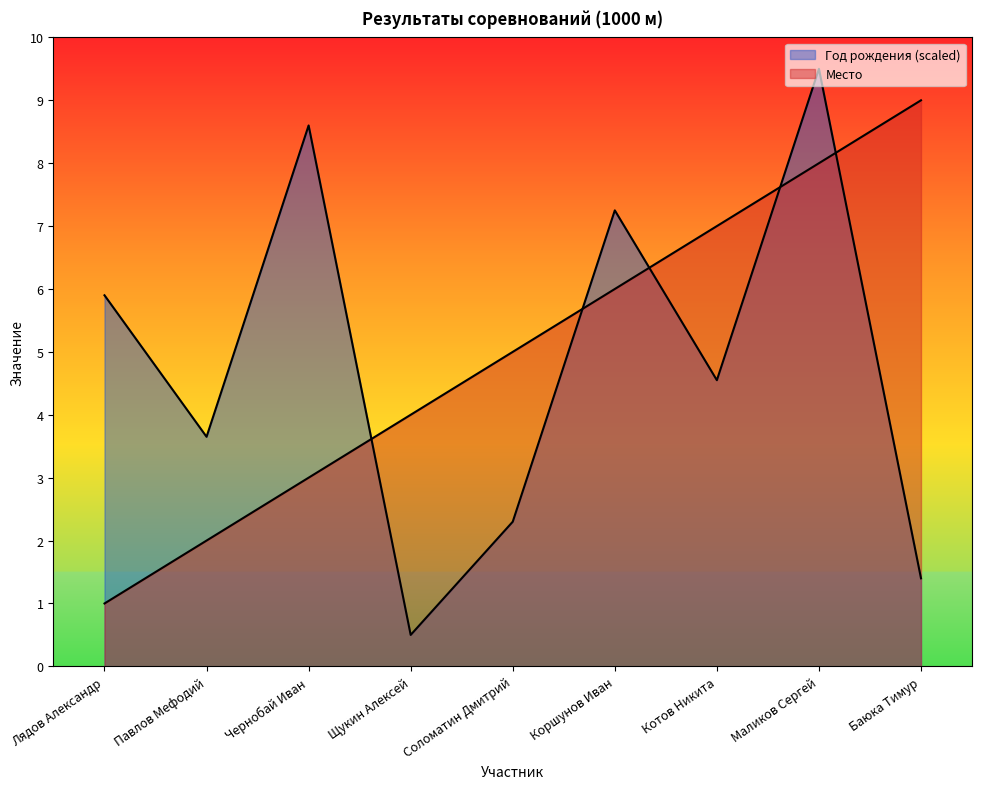

How many data points in Место are above 5?

4